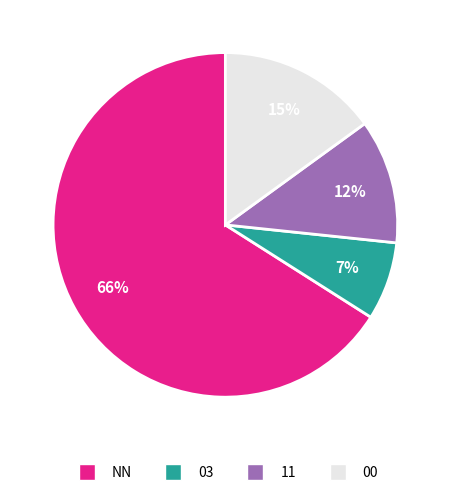

Which slice is the smallest?

03